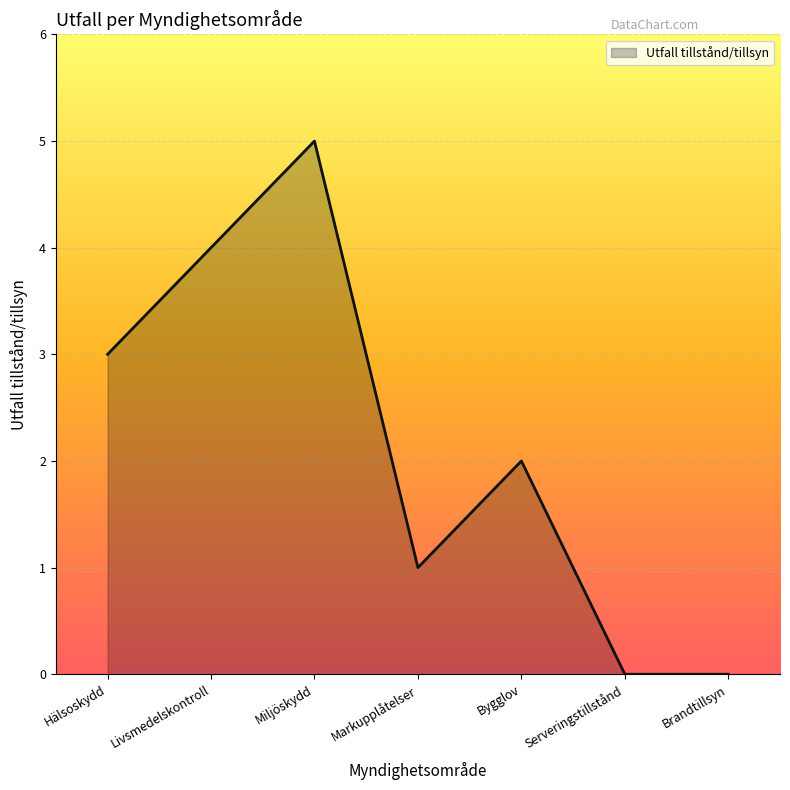

What is the label of the 4th point from the left?

Markupplåtelser